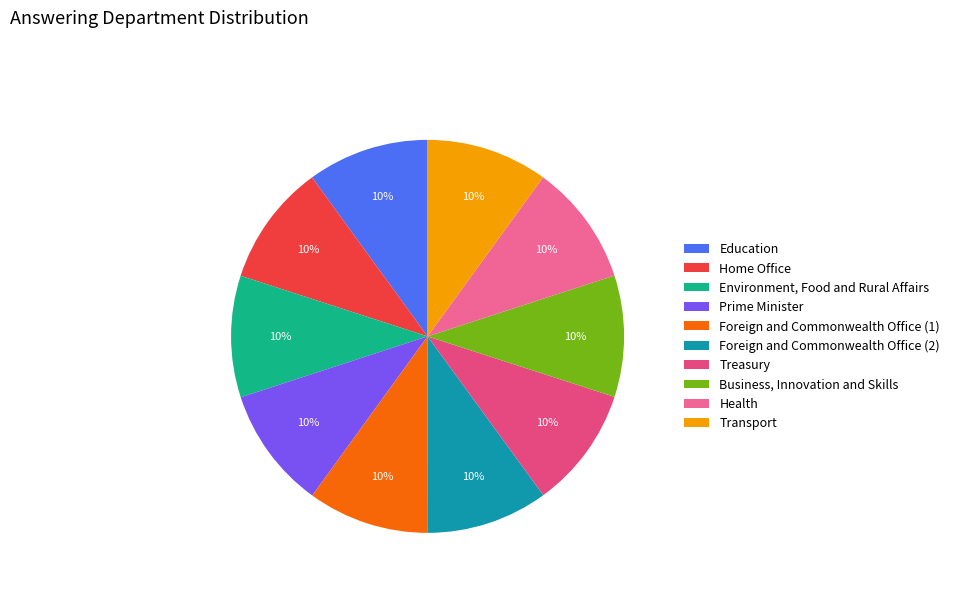

How many slices are in this pie chart?

10